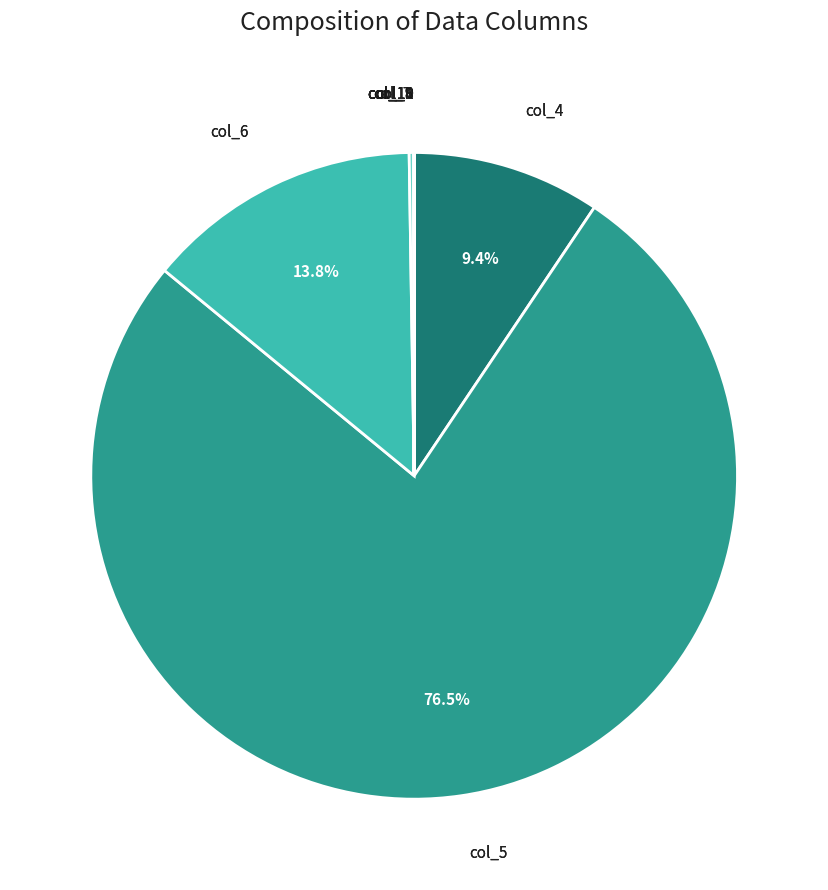

Does any single category account for the majority?

Yes